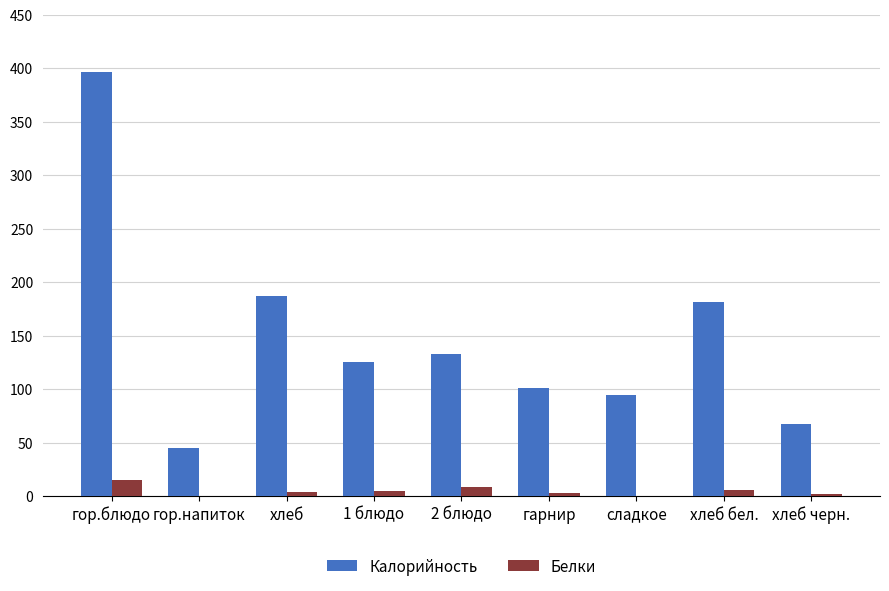

How many series are shown in this chart?

2